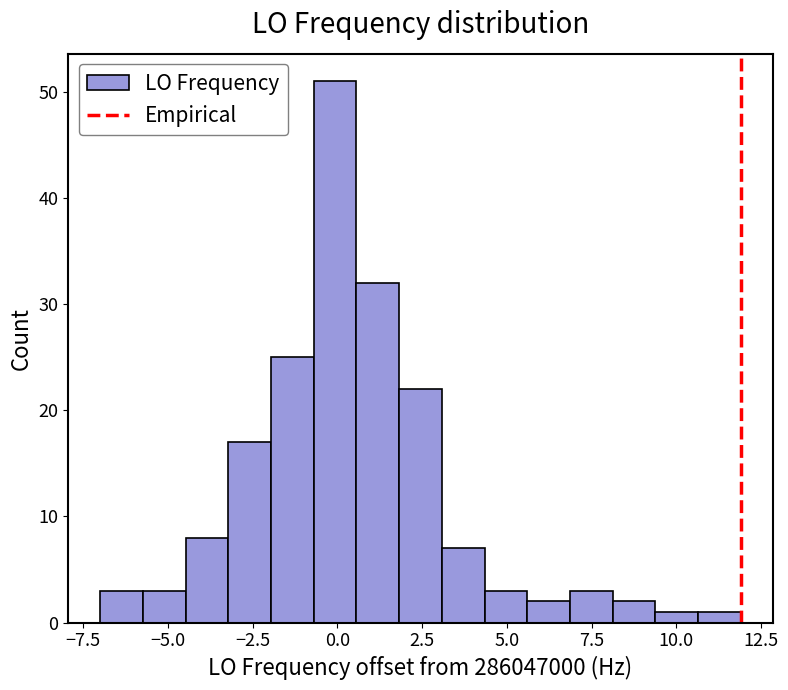

Read against the x-axis, roughly where is the centre of the tallest bar?

0.0